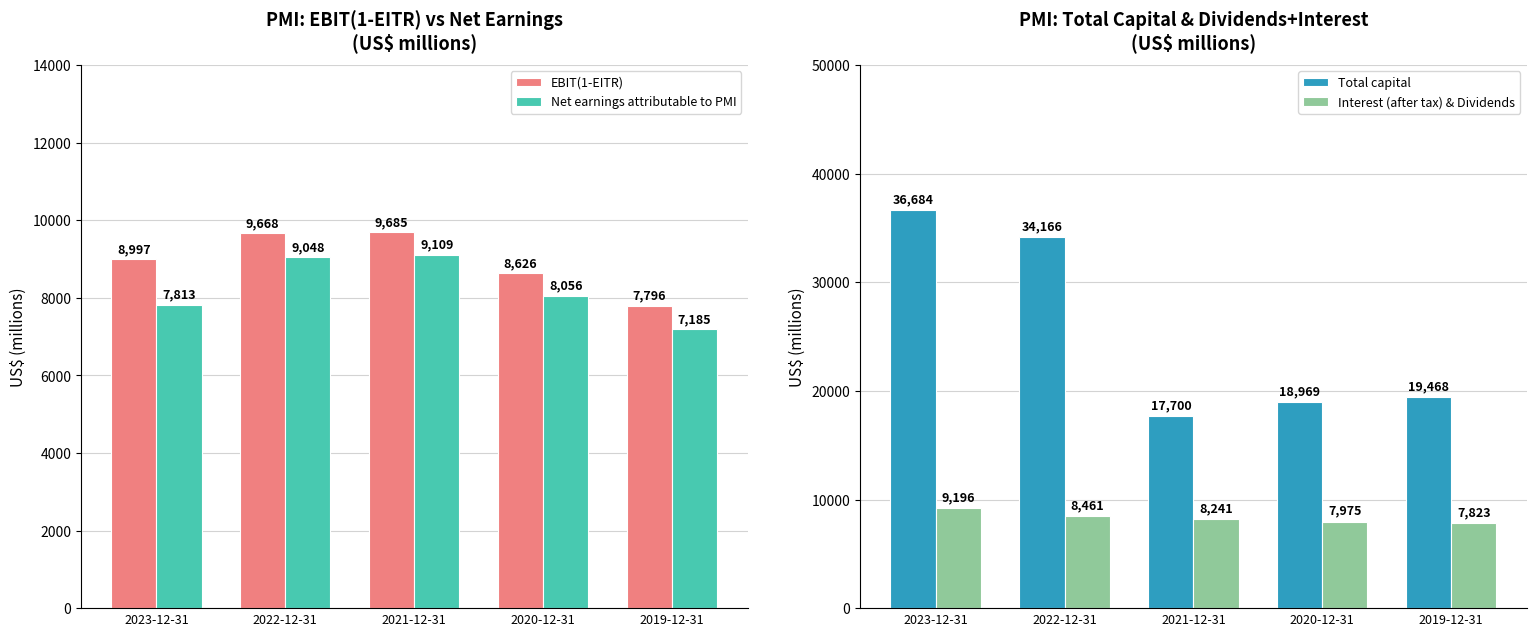

What is the difference between the maximum and minimum values in the Total capital series?

18984